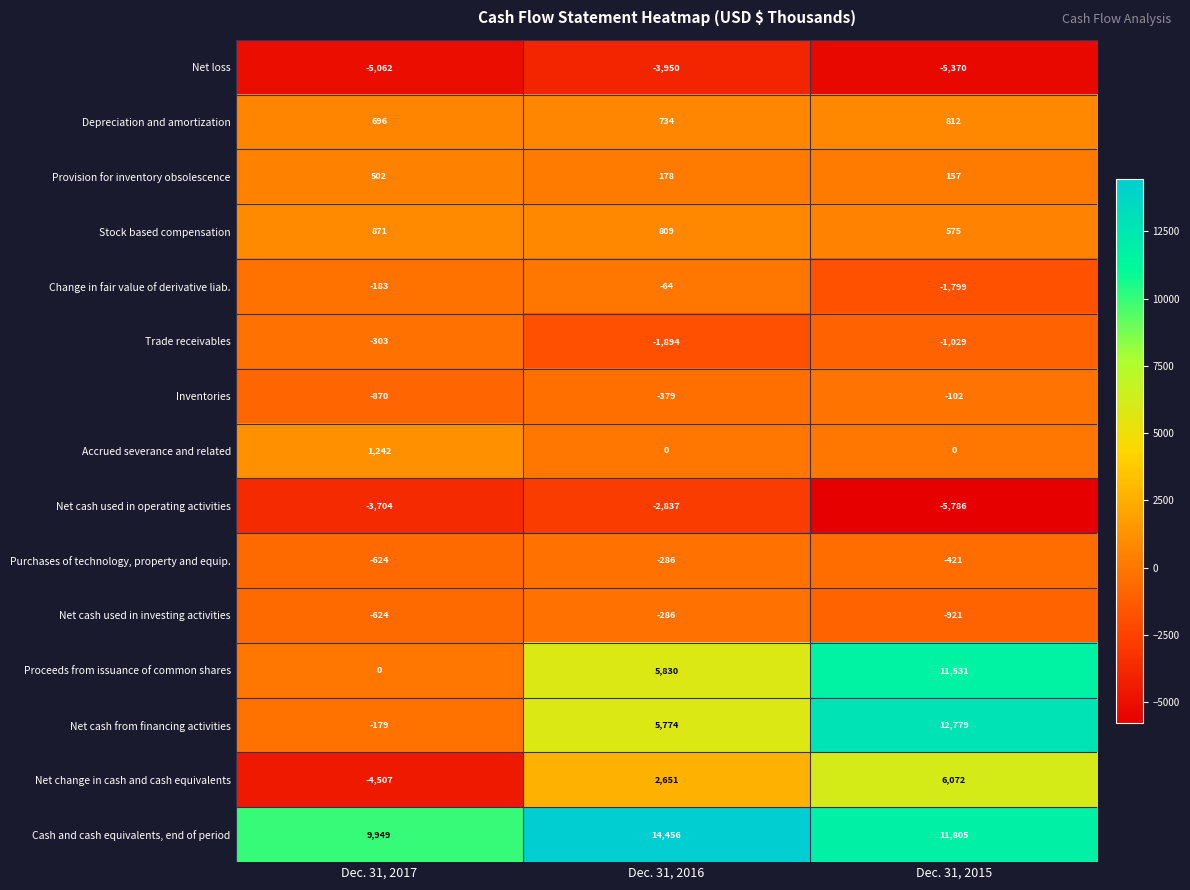

What is the total value across all series at Dec. 31, 2016?

20736